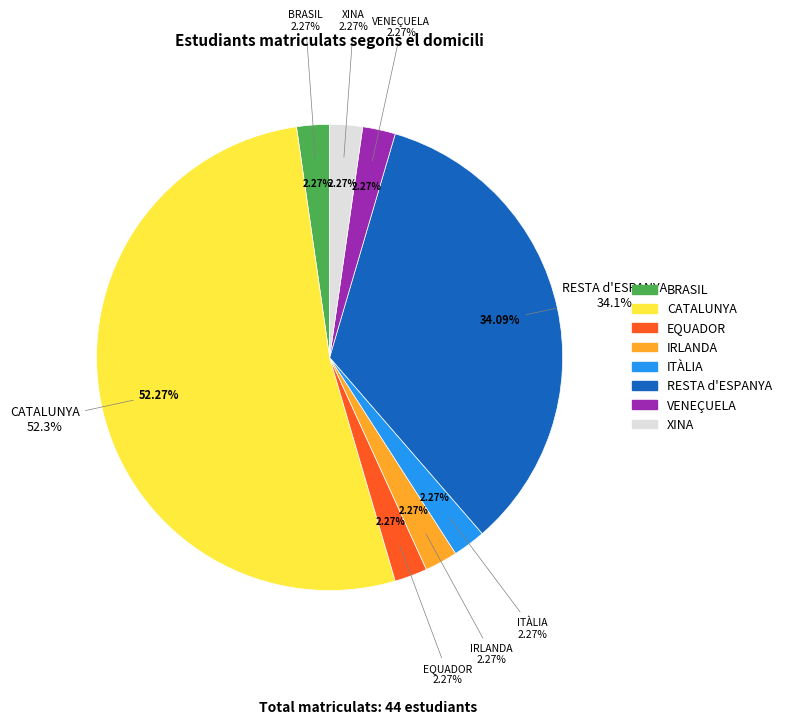

To the nearest percent, what percentage of the pie is EQUADOR?

2%